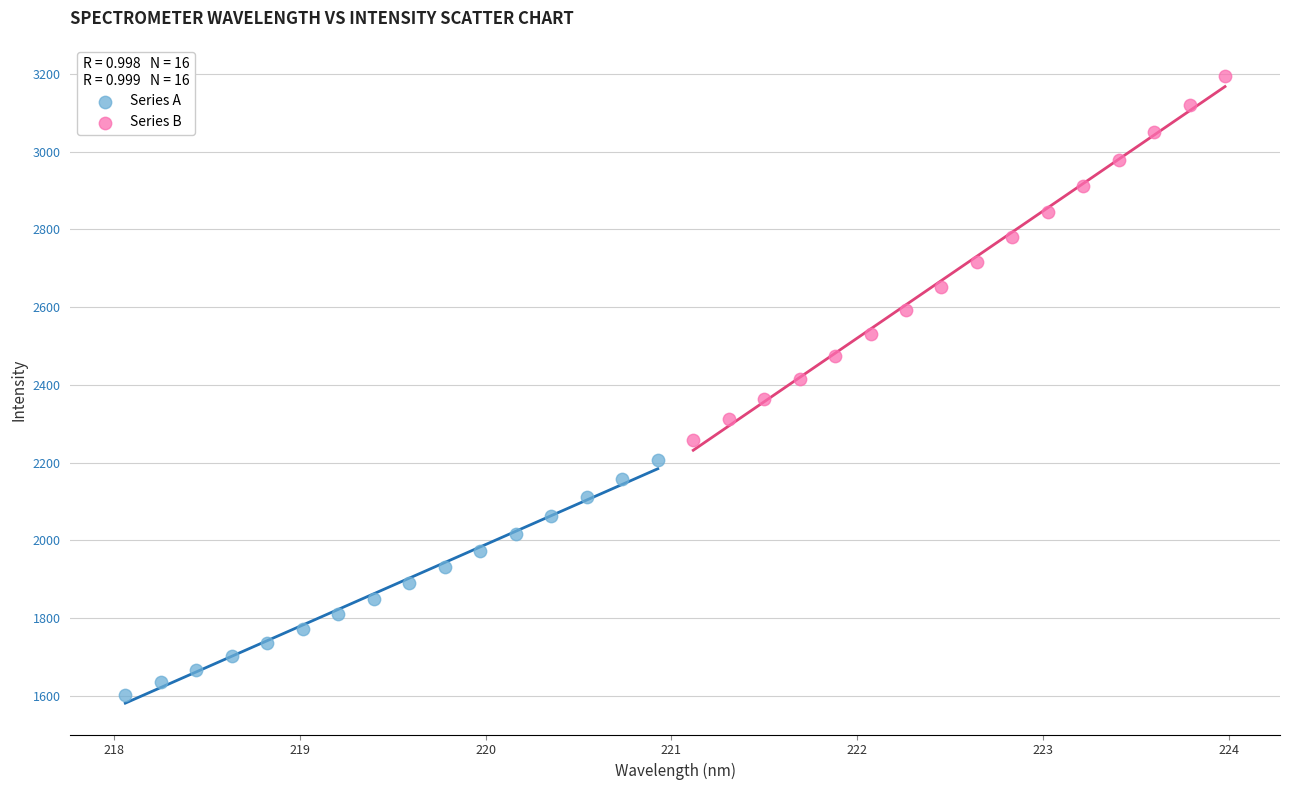

Which series reaches the maximum Y coordinate?

Series B